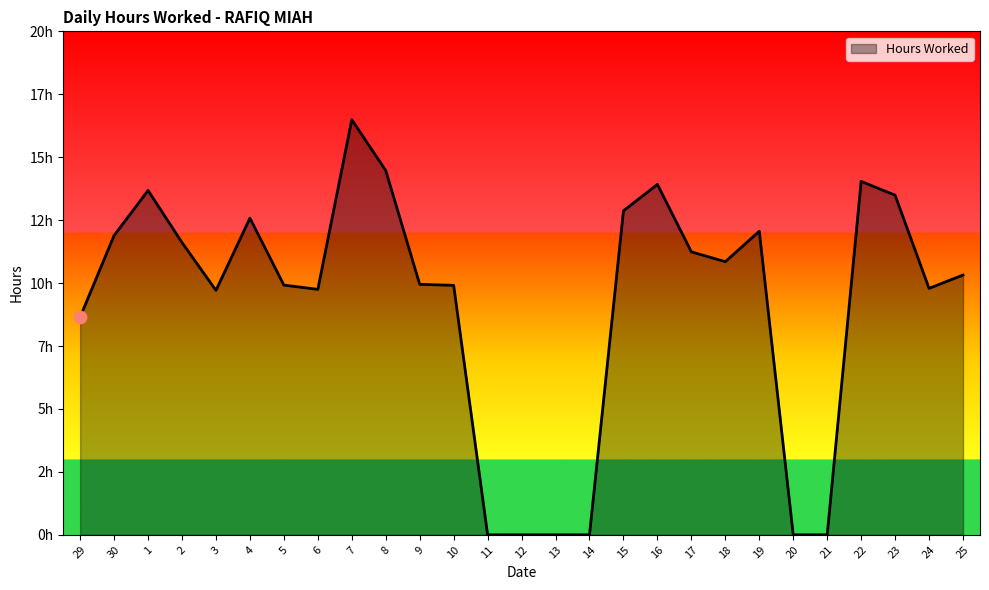

Approximately how many times larger is the value at 22 compared to 9?

1.4